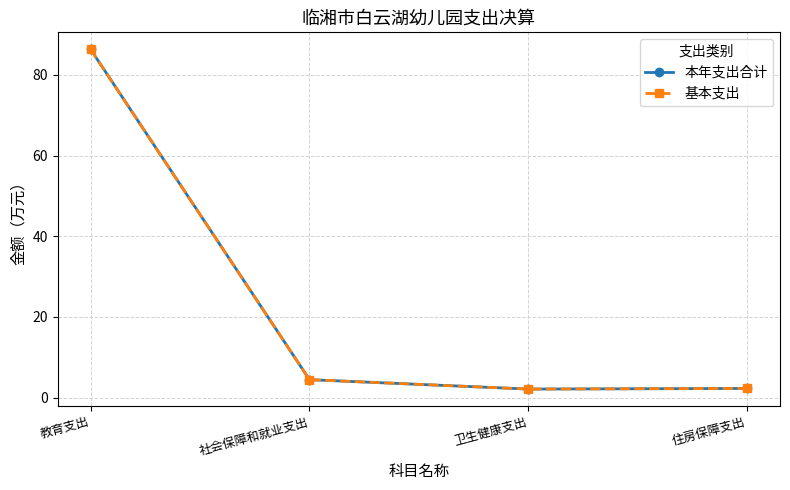

What is the average value of the 基本支出 series?

23.8